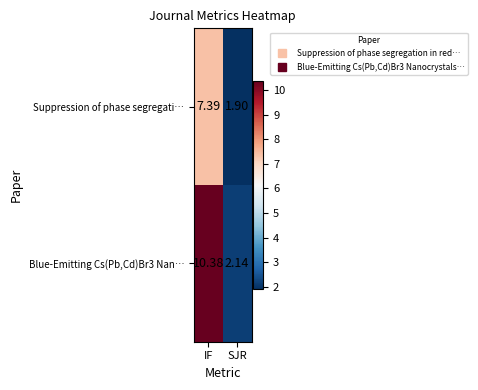

Rank the categories by Blue-Emitting Cs(Pb,Cd)Br3 Nan… value from highest to lowest.

IF, SJR